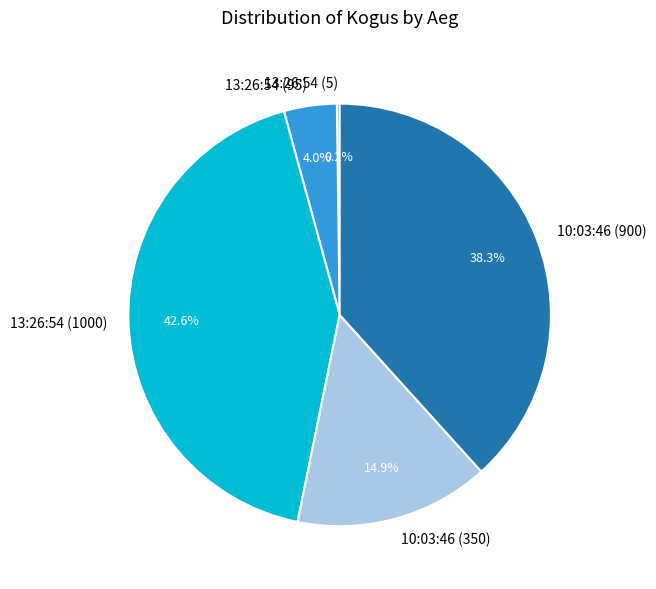

Which slice is the largest?

13:26:54 (1000)